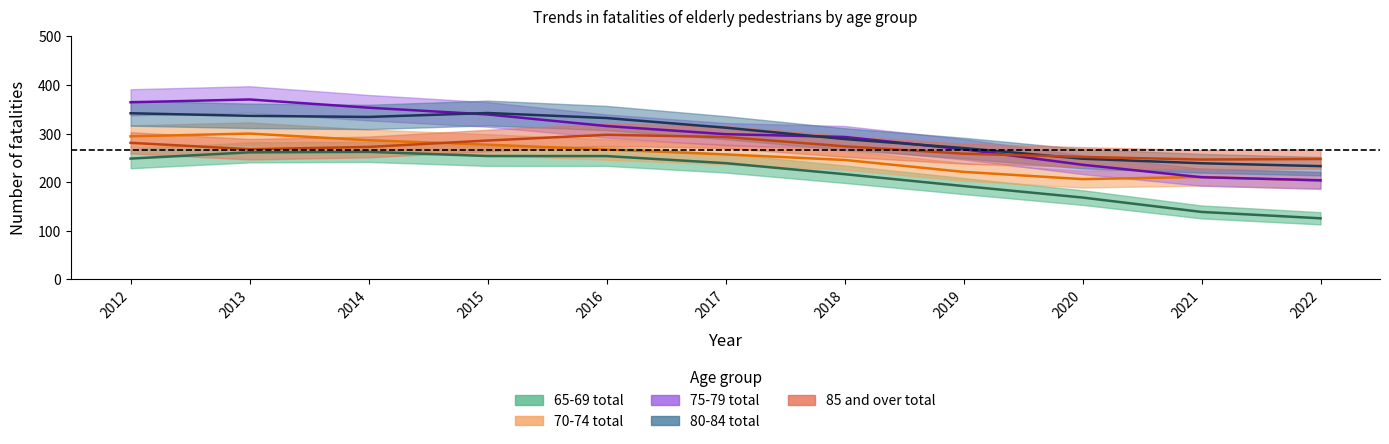

Where do 80-84 total and 75-79 total first cross each other?

2014 and 2015